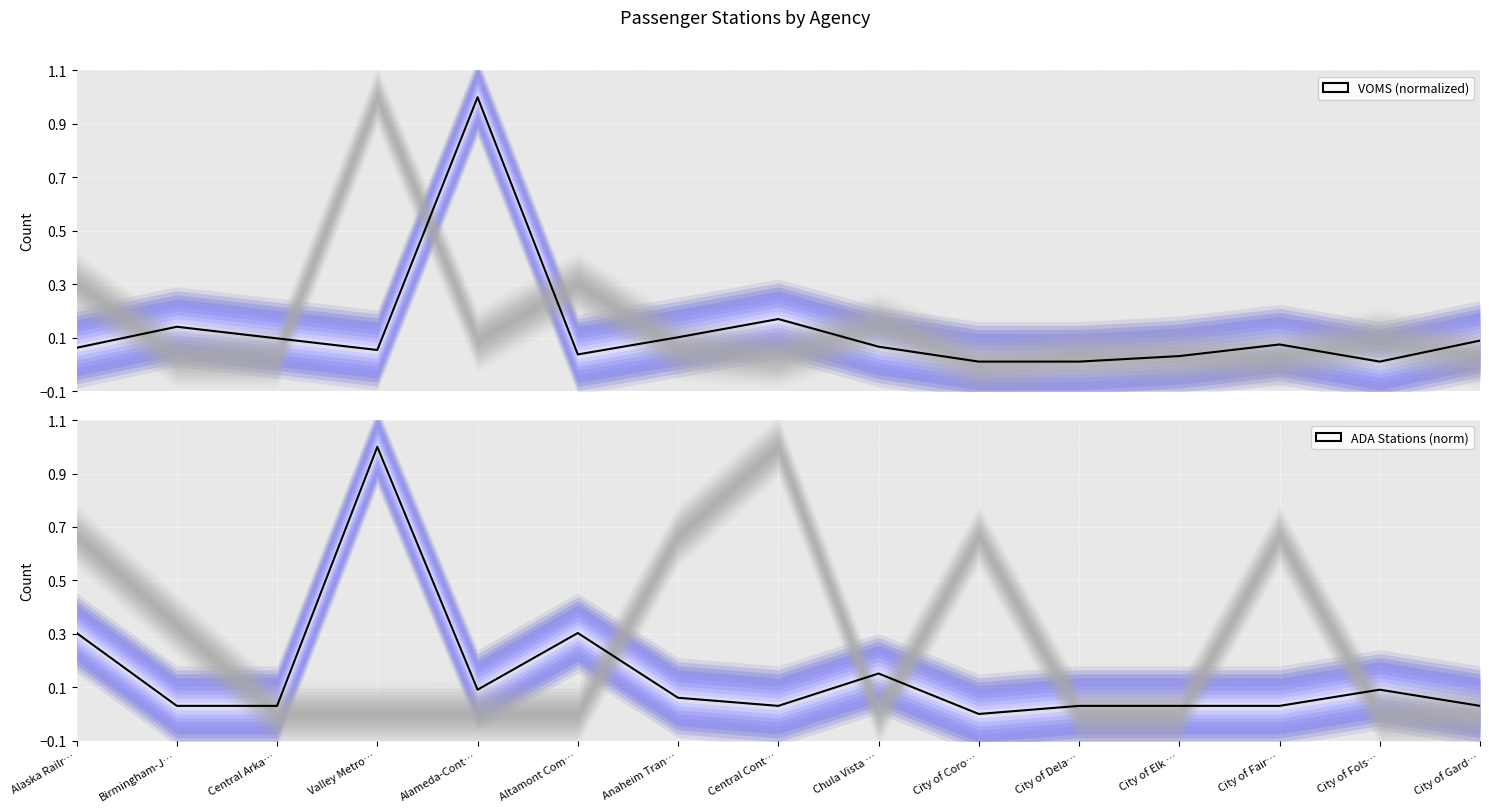

What position from the left is Altamont Com…?

6